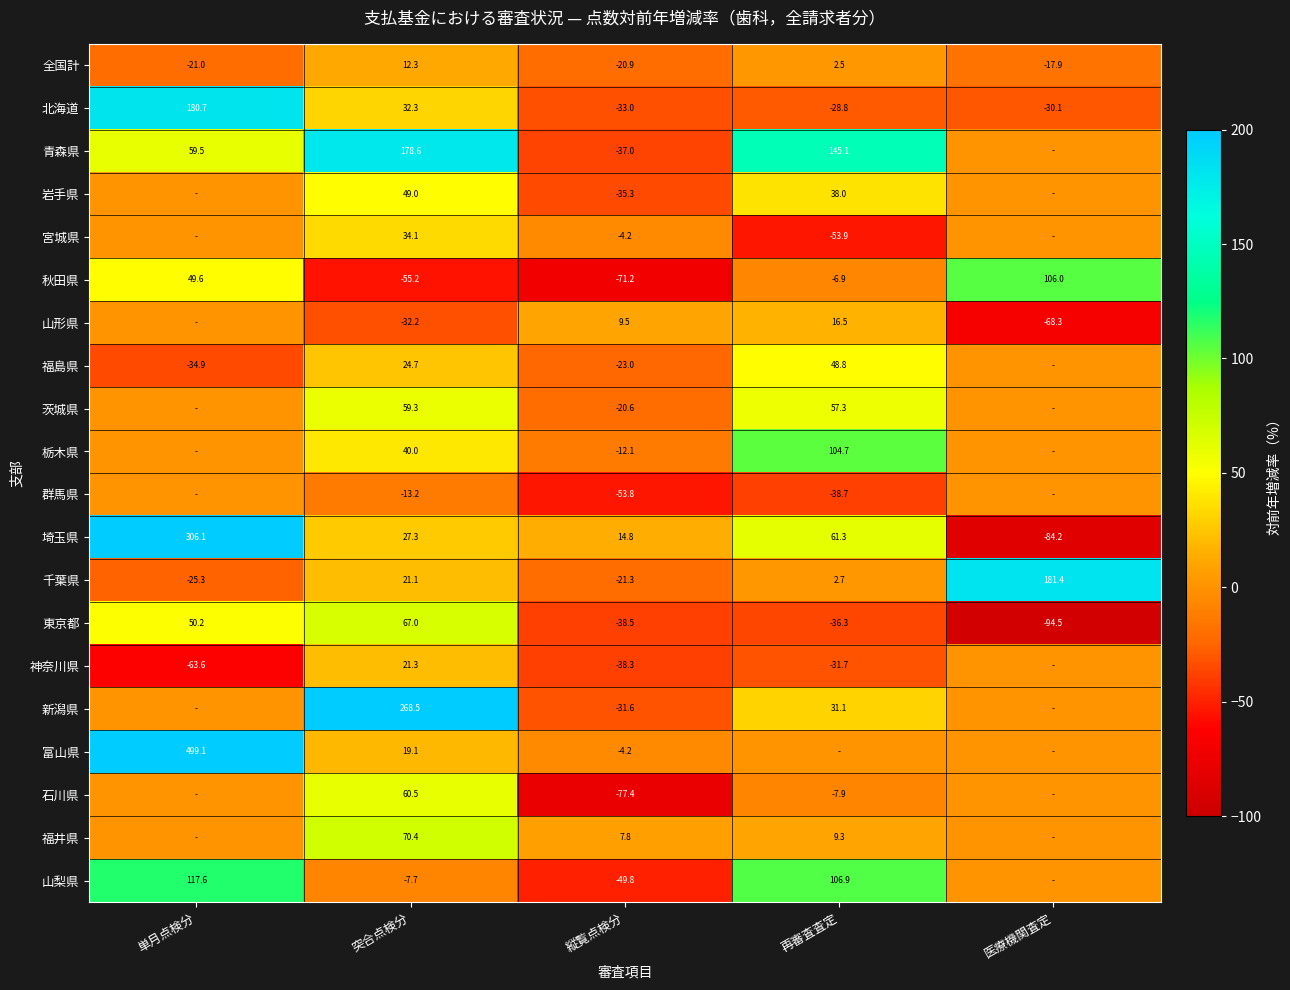

What is the difference between the highest and lowest values at 縦覧点検分?

92.2